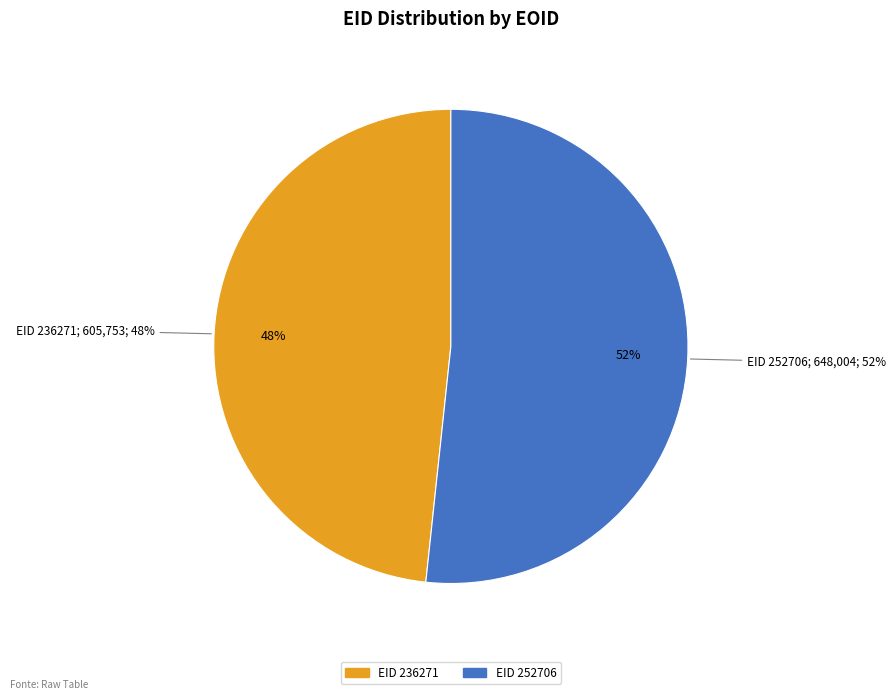

What percentage is the 236271 slice, to the nearest percent?

48%